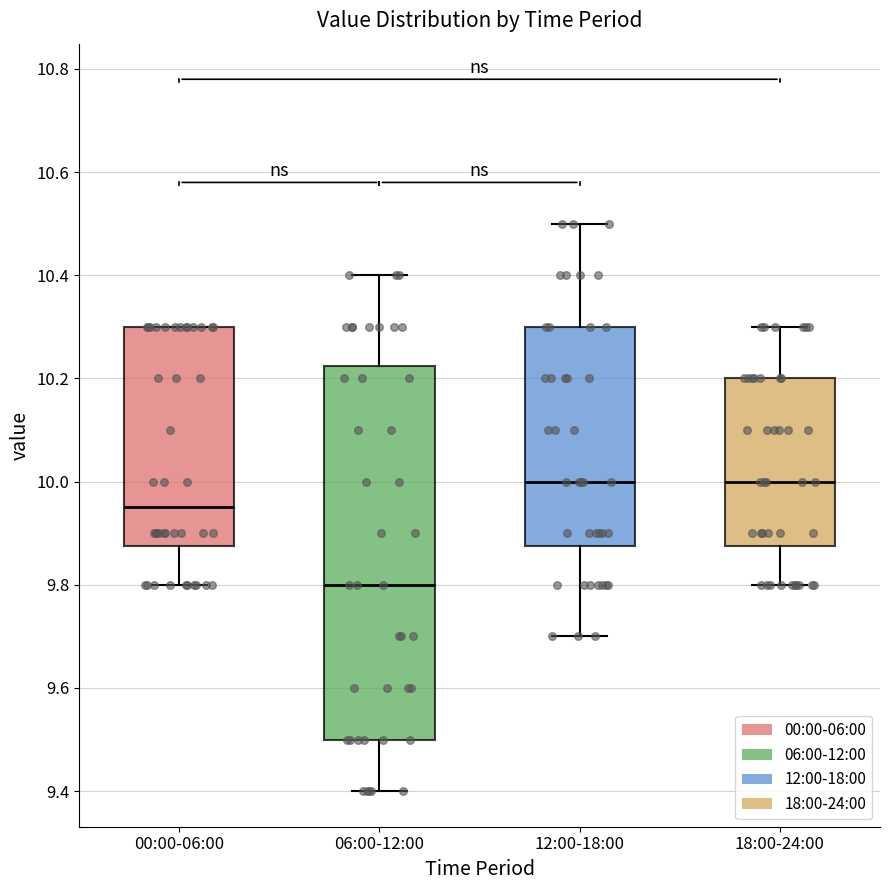

Where is the lower edge of the box for 00:00-06:00 on the y-axis? The values are not printed on the chart, so give them approximately, as read against the axis.

9.88